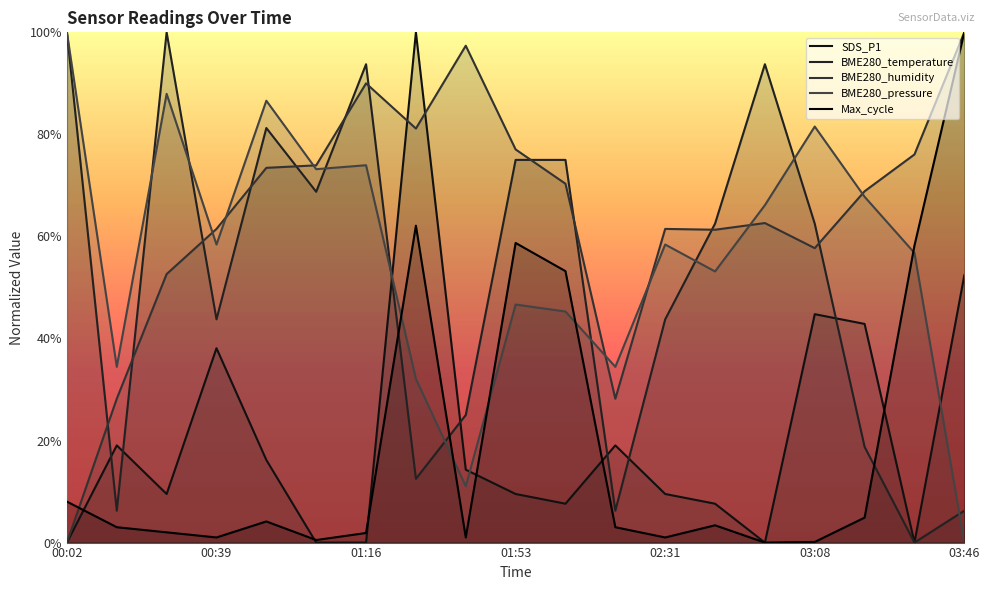

What are all the series names shown in the legend?

SDS_P1, BME280_temperature, BME280_humidity, BME280_pressure, Max_cycle